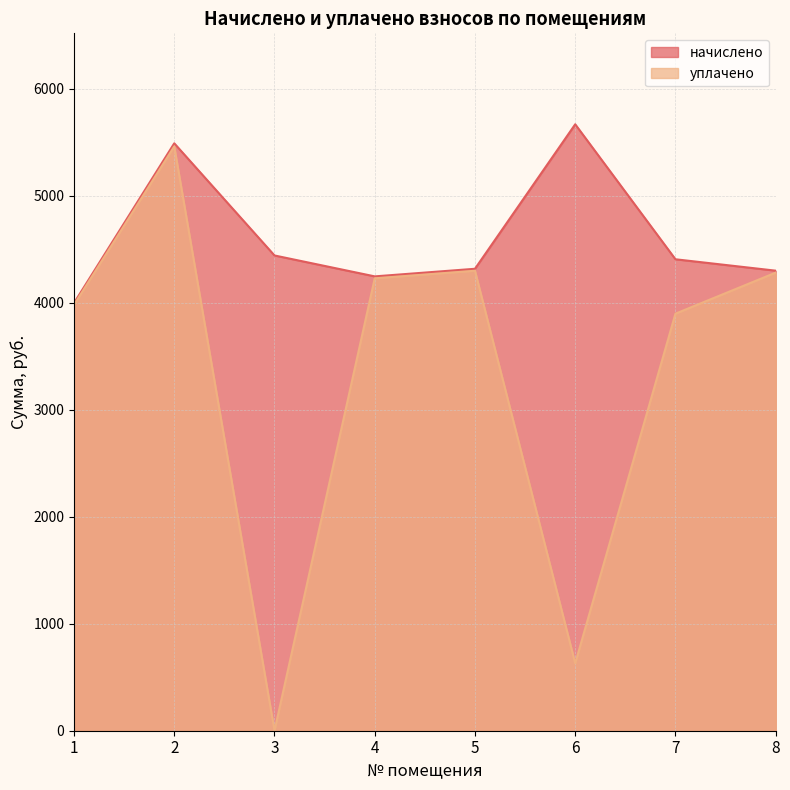

True or false: начислено has a value of 3028.8 at 7.

False